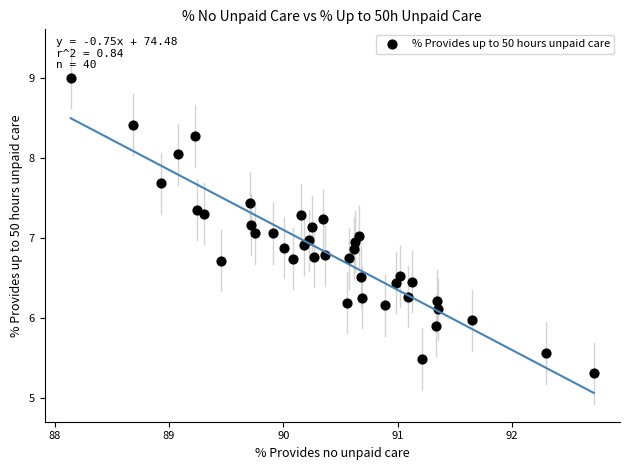

What is the range of X values (max minus min)?

4.6